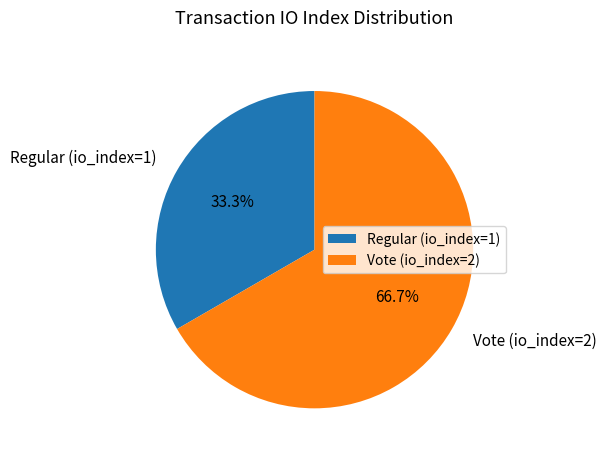

Is it true that Regular (io_index=1) is 33% of the pie?

True